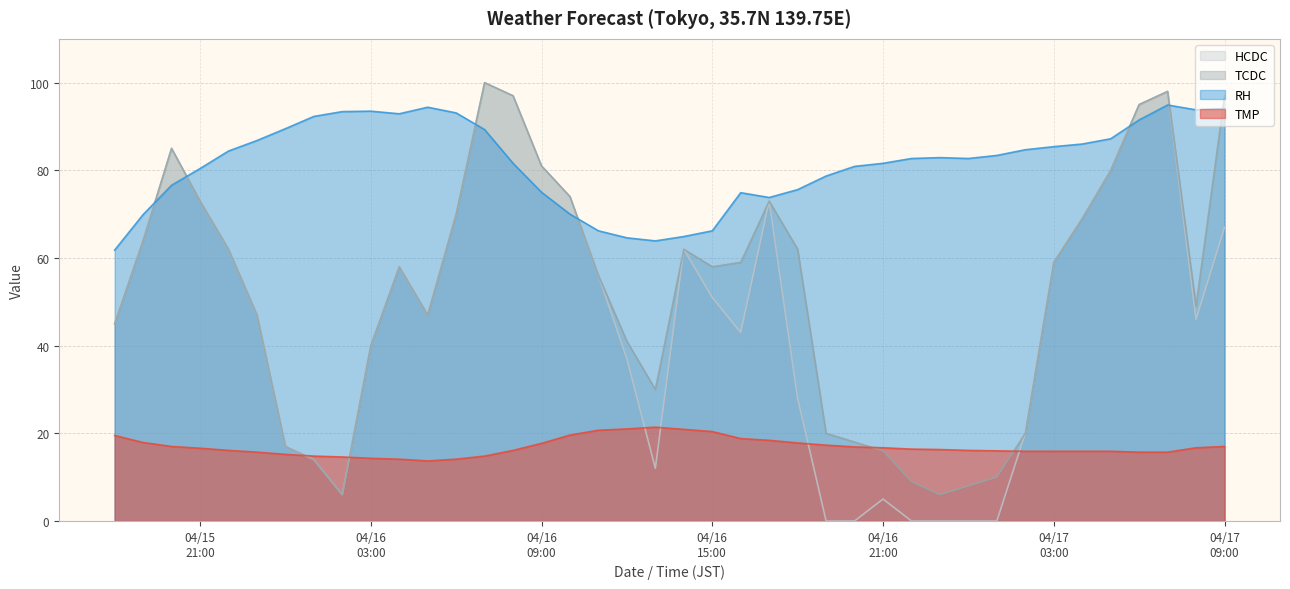

What is the difference between the RH values at 2024/04/15 22:00 and 2024/04/16 02:00?

9.0